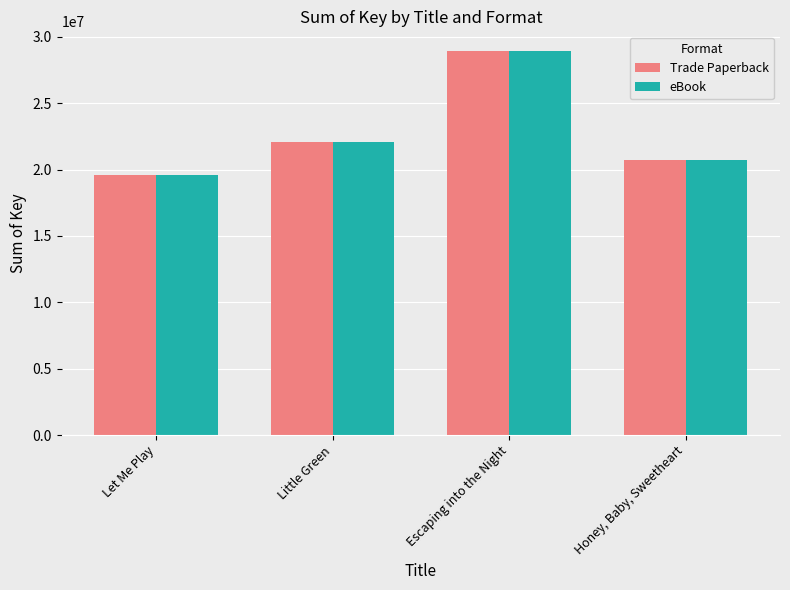

What is the total value across all series at Little Green?

44173450